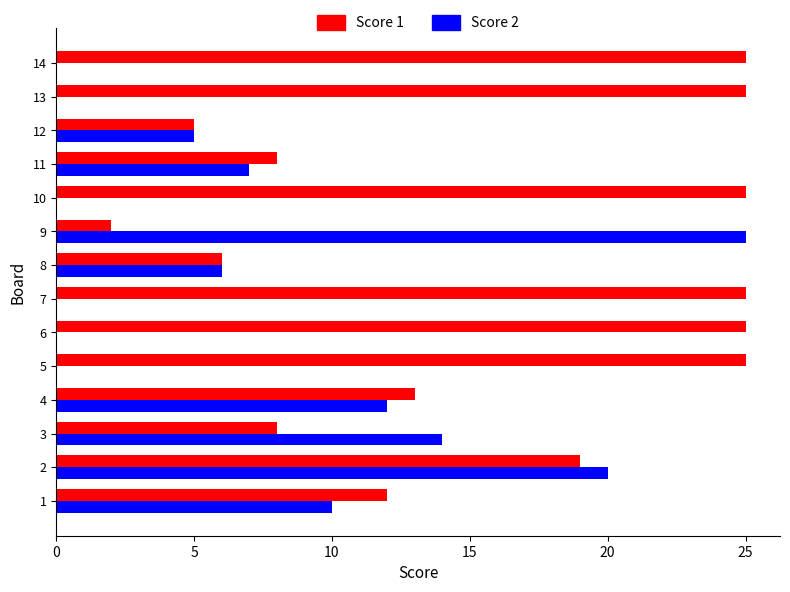

Is it true that Score 2 equals 0 at 7?

True